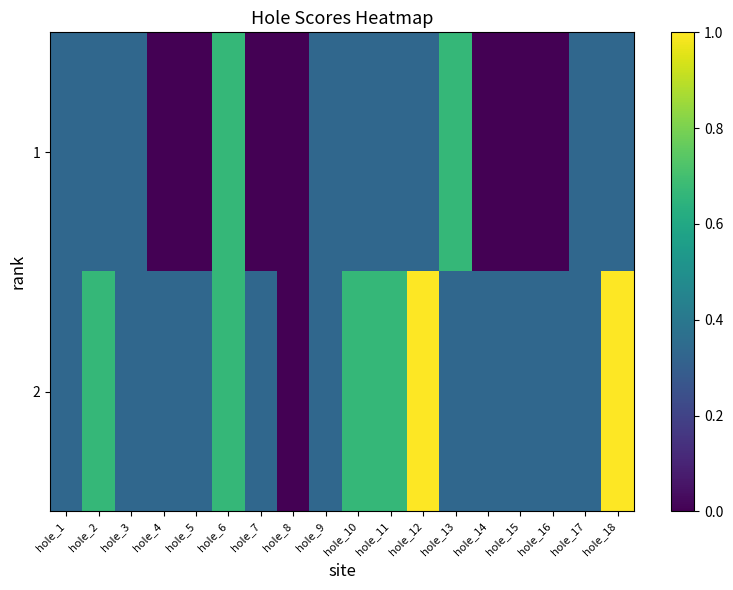

Rank the series by their average value, from lowest to highest.

1, 2